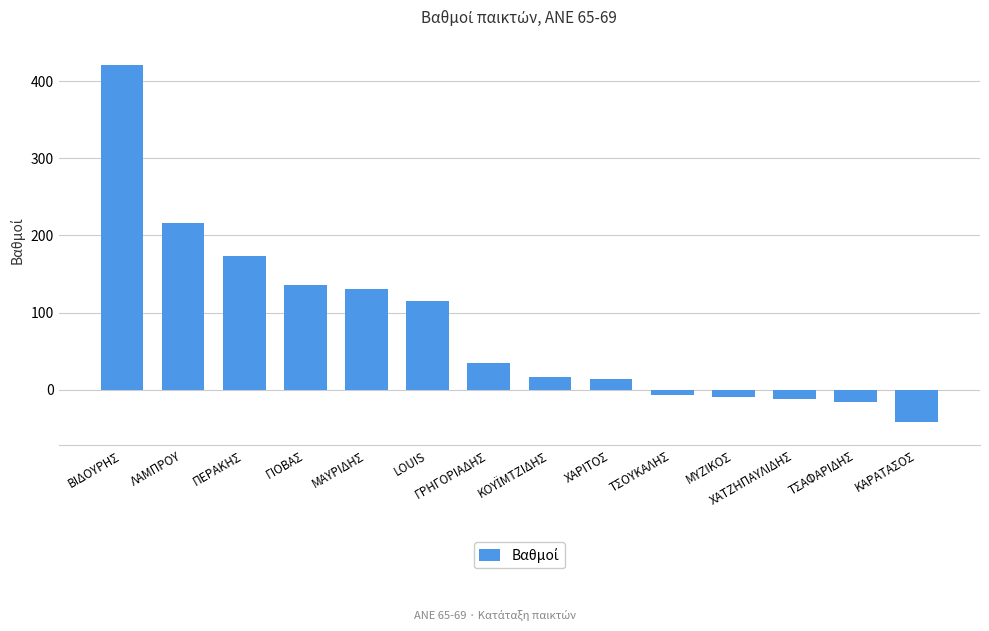

Which category has the highest value across all series?

ΒΙΔΟΥΡΗΣ